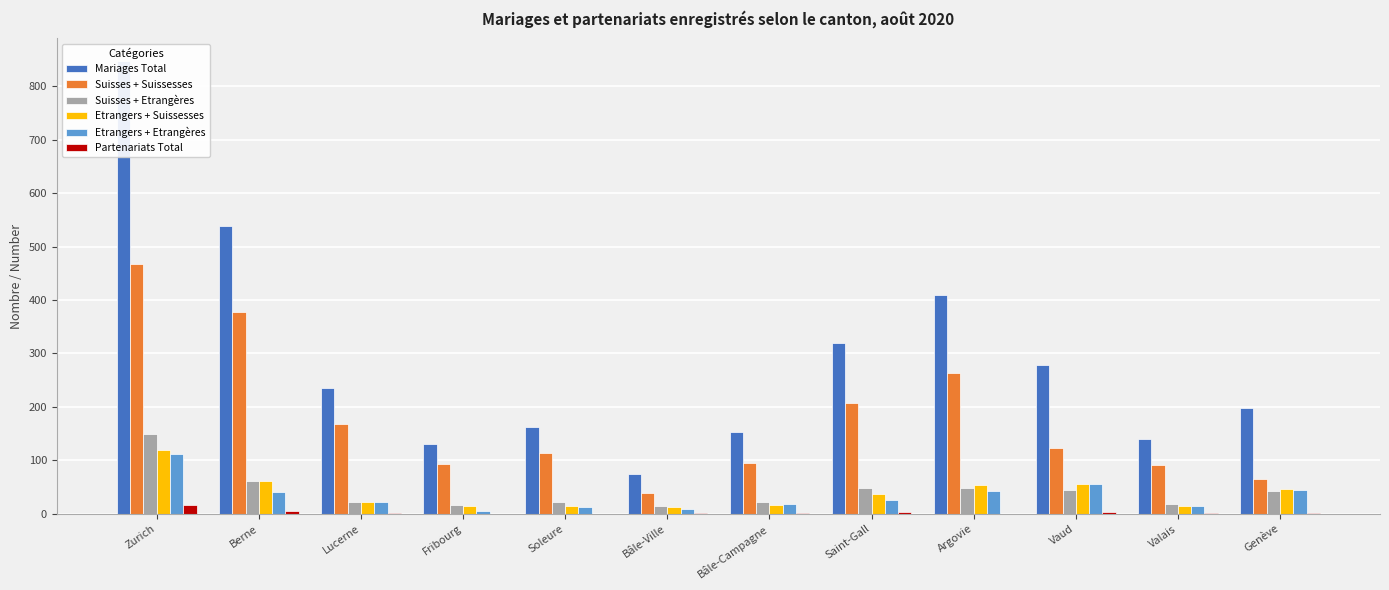

What is the value of the Suisses + Suissesses bar at the 3rd from the left?

168